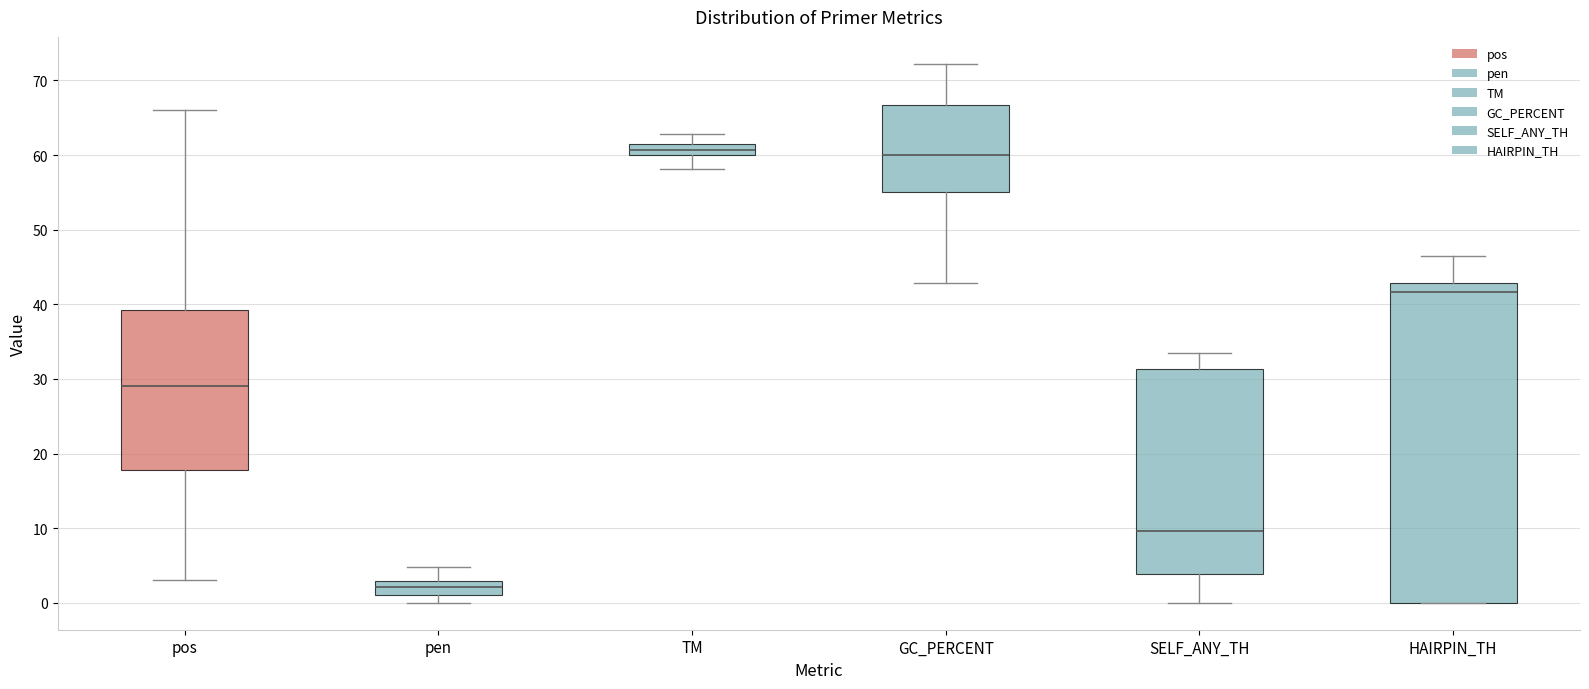

Which box is the tallest, from its lower edge to its upper edge?

HAIRPIN_TH